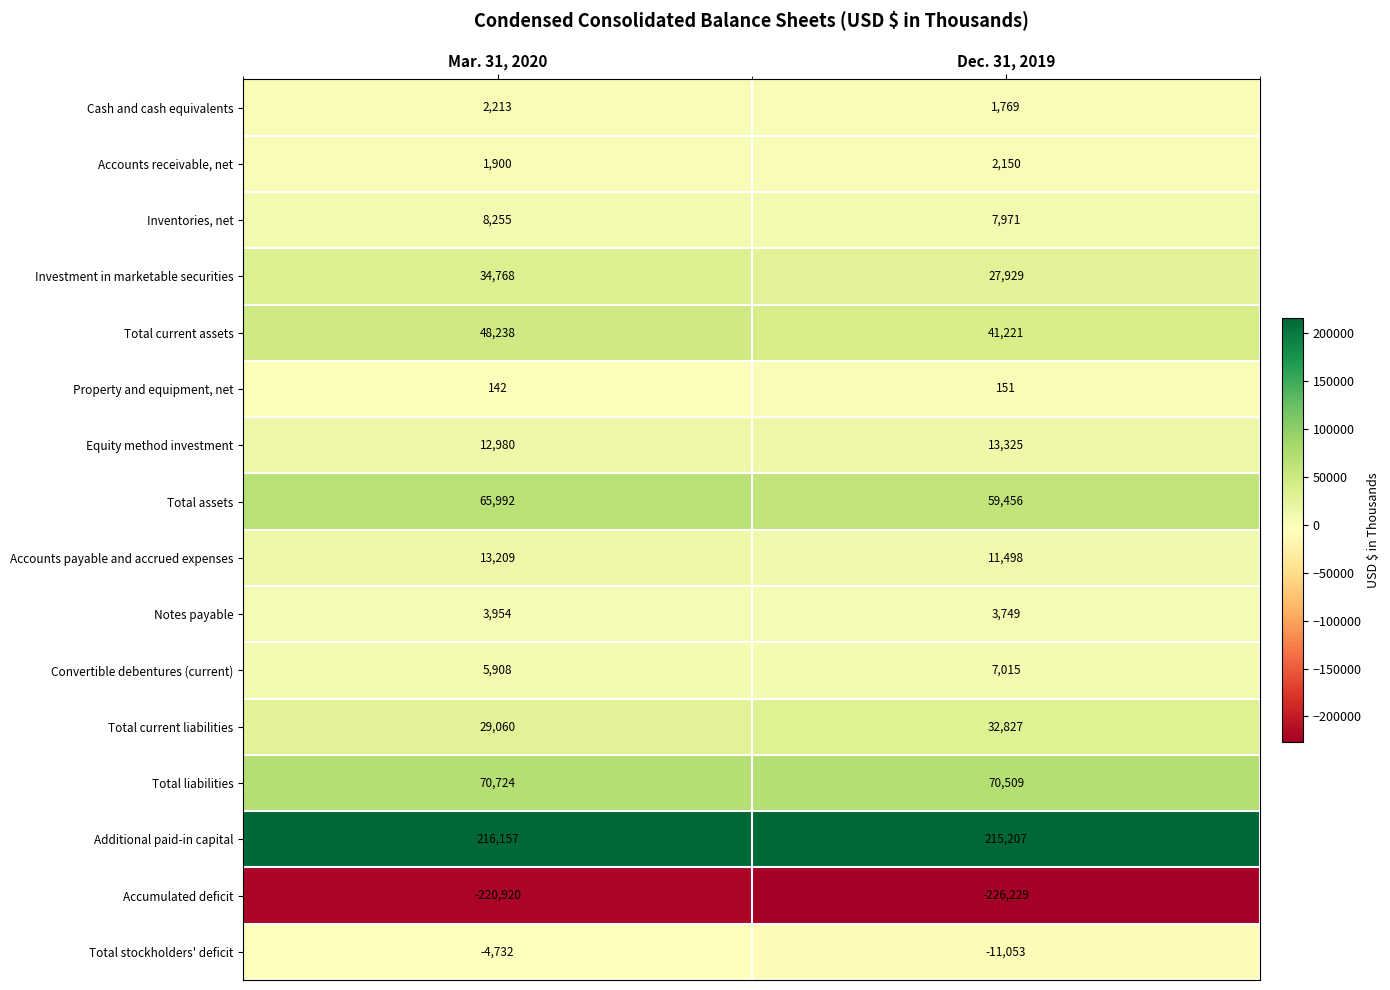

Read the Total current assets value at Dec. 31, 2019.

41221